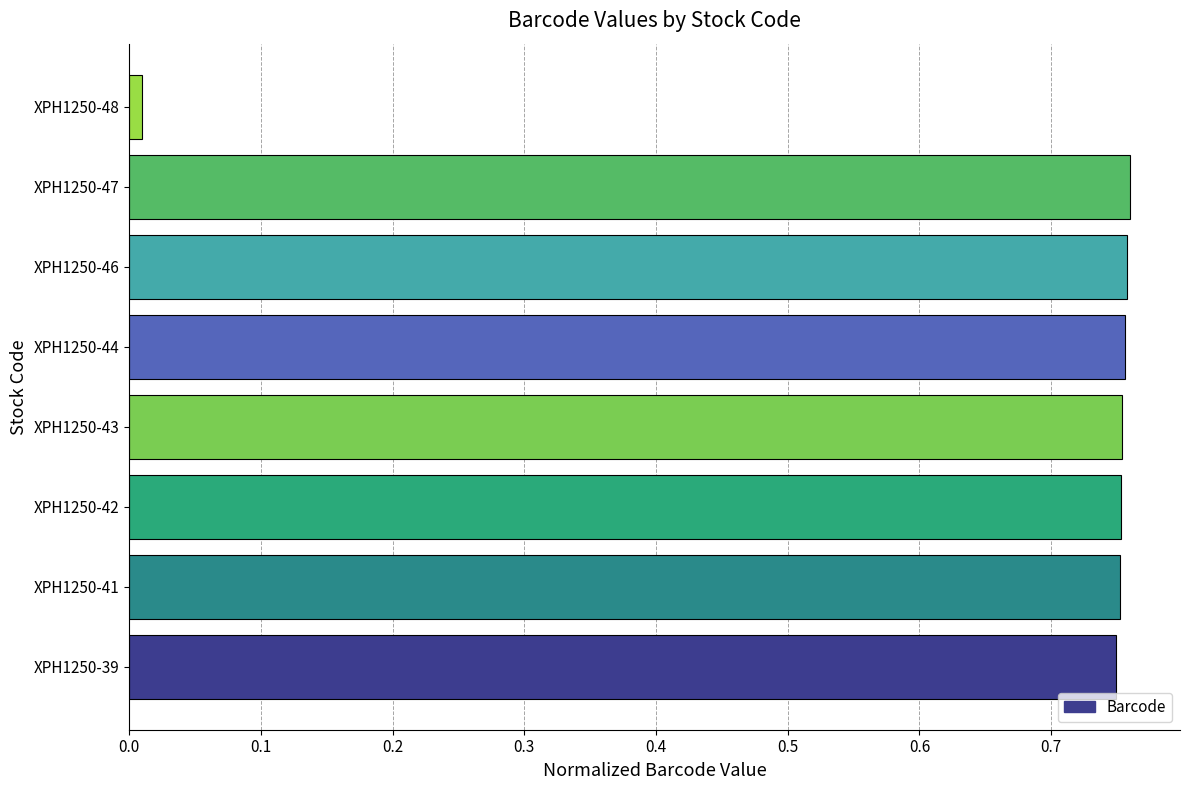

At which label is the value closest to 0?

XPH1250-48